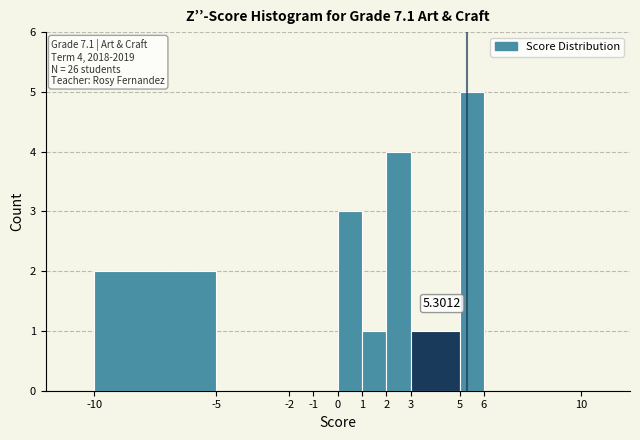

Over which range of the x-axis is the bar tallest?

5 to 6